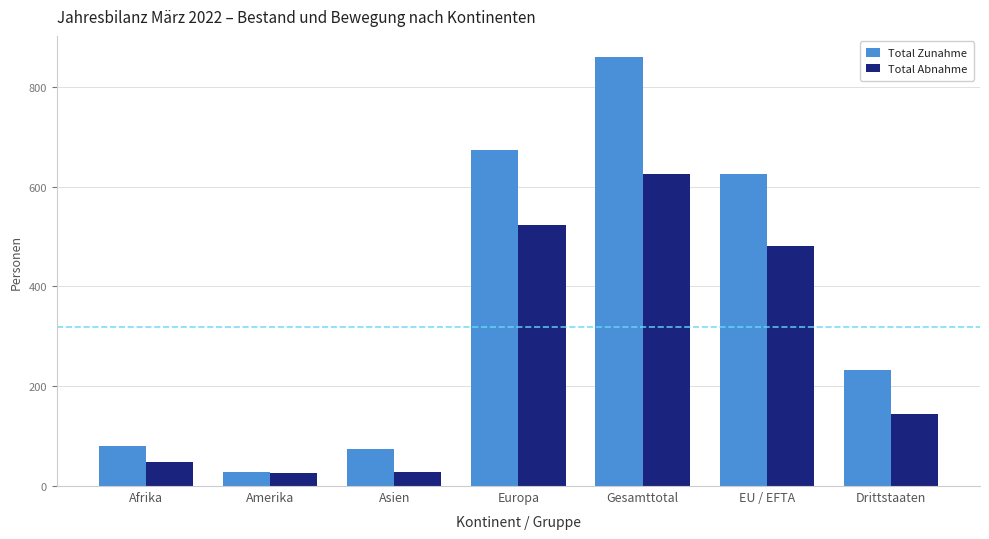

What is the difference between the maximum and minimum values in the Total Abnahme series?

599